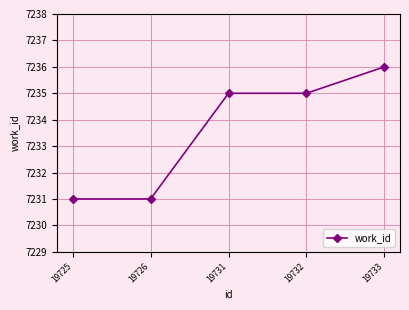

How many lines are shown in the chart?

1